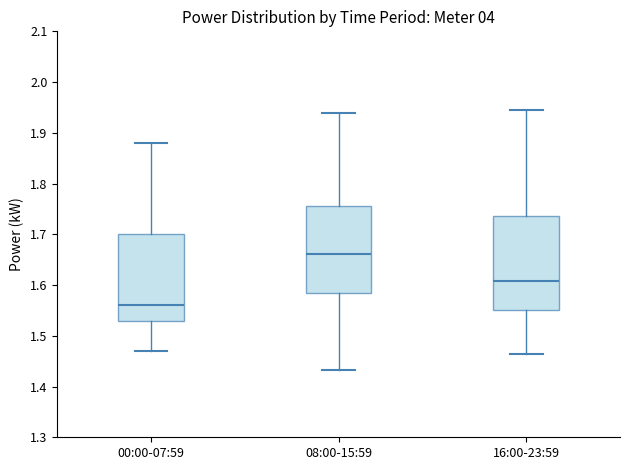

Which box is the tallest, from its lower edge to its upper edge?

16:00-23:59